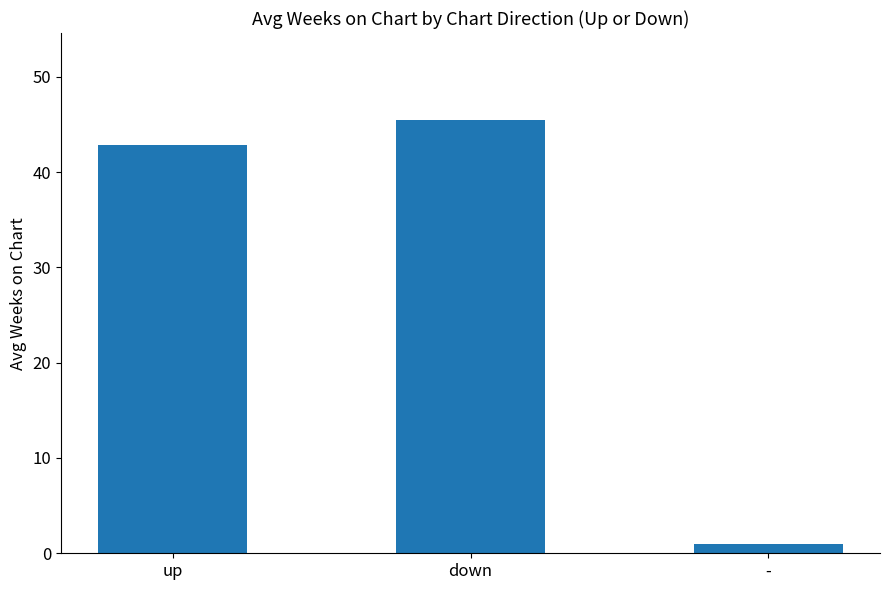

Rank the categories by value from lowest to highest.

-, up, down